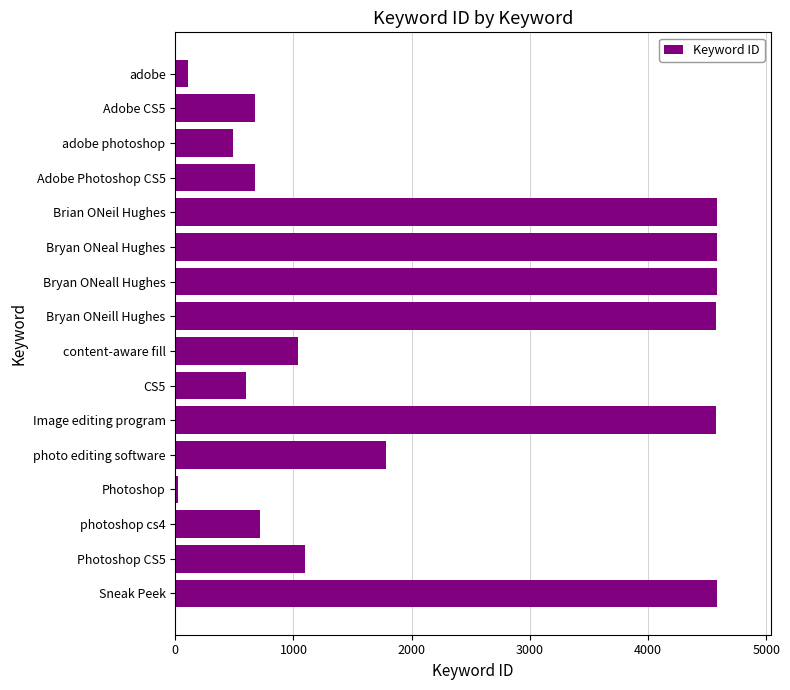

Is it true that the value at Bryan ONeall Hughes is 7413?

False